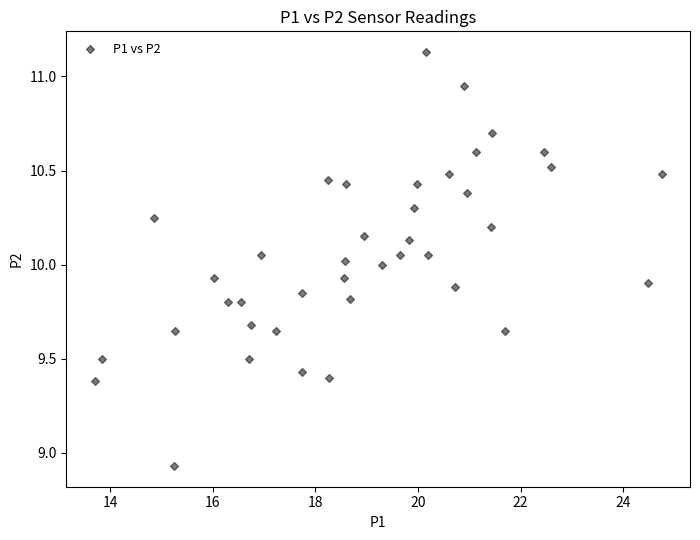

What is the range of Y values (max minus min)?

2.2